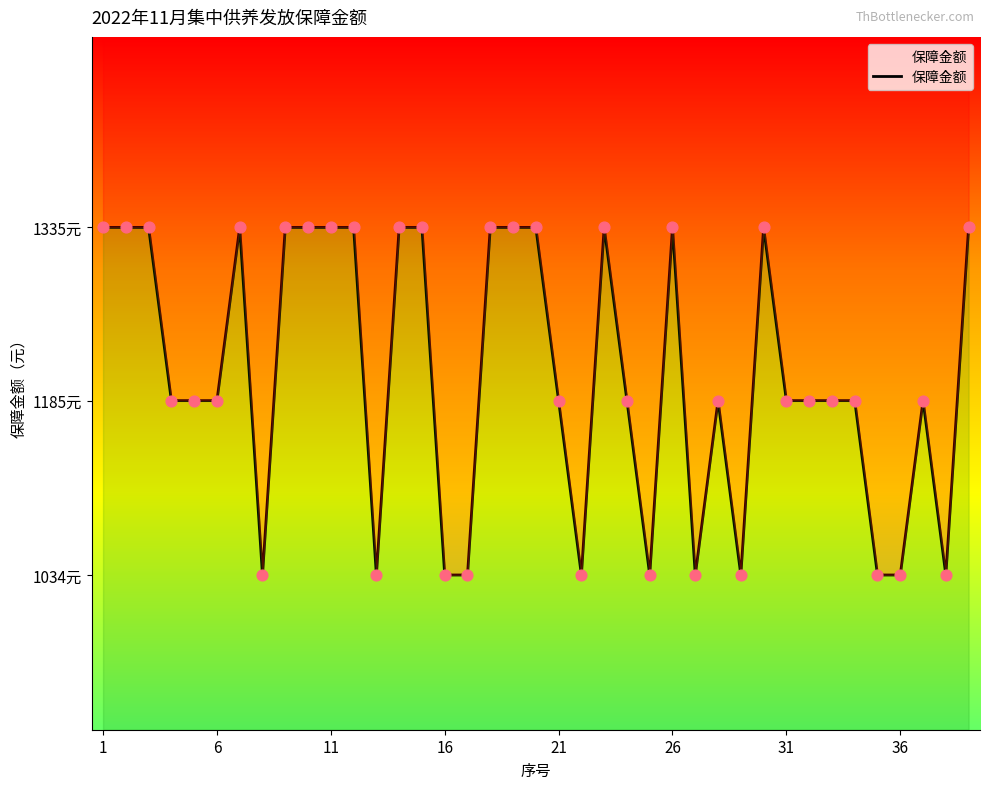

Between 19 and 15, which is larger?

19